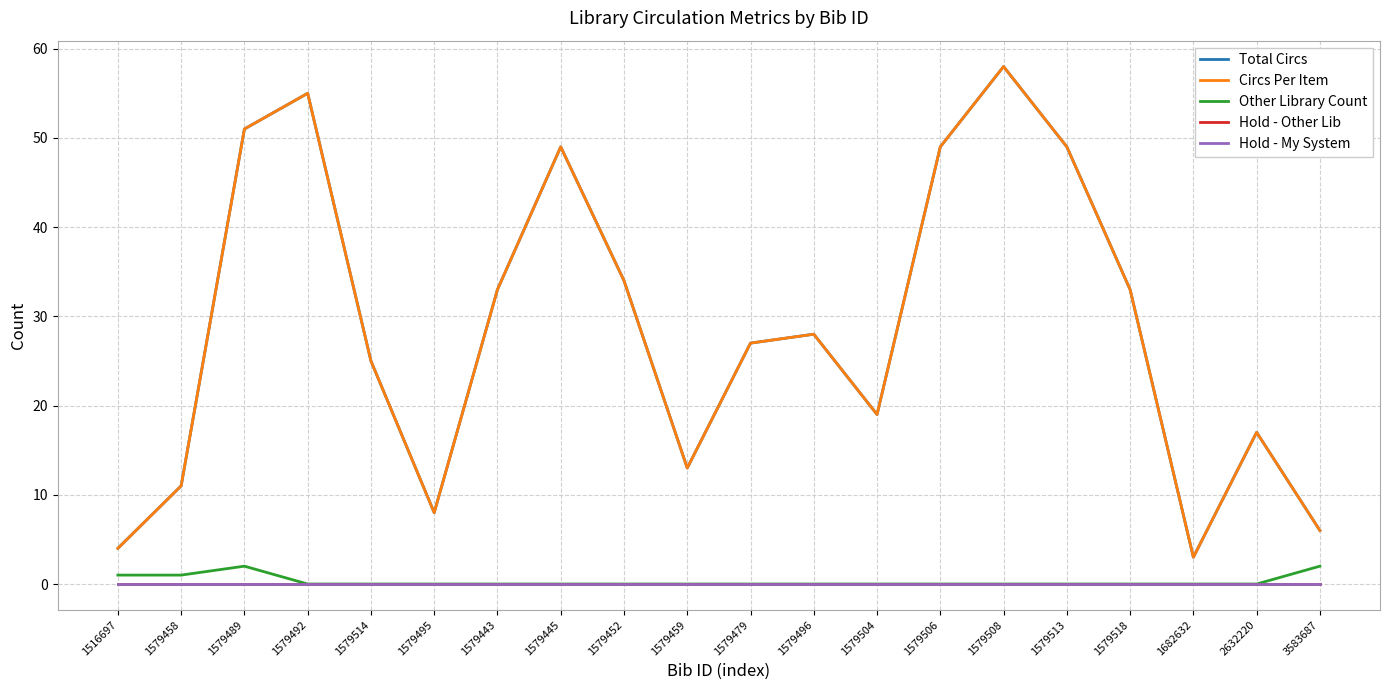

True or false: Hold - My System and Other Library Count intersect in this chart.

False